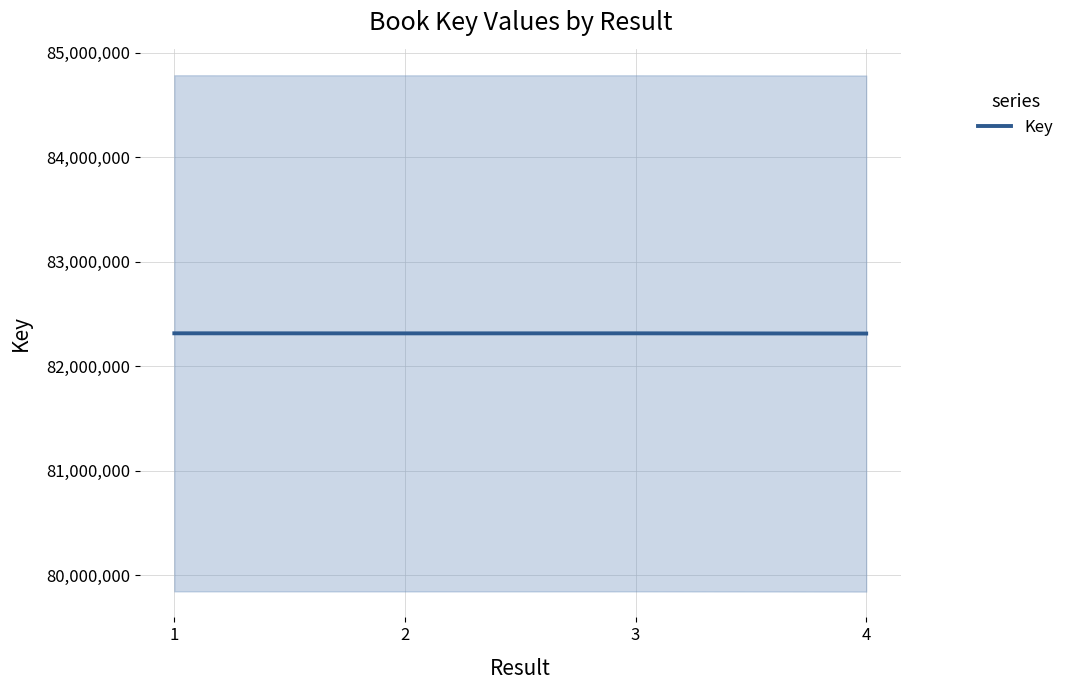

Reading right to left, transcribe all the data shown in this chart.

82314562	82316587	82316173	82316811